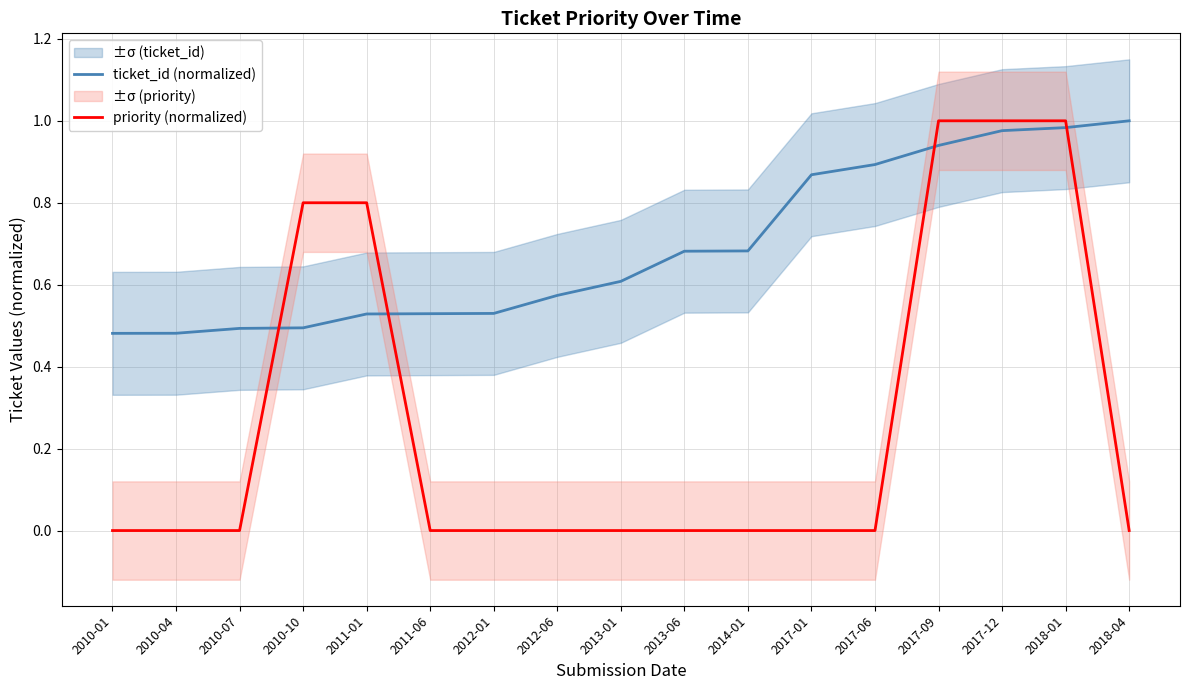

Where is ticket_id (normalized) nearest to the value 0?

2010-01